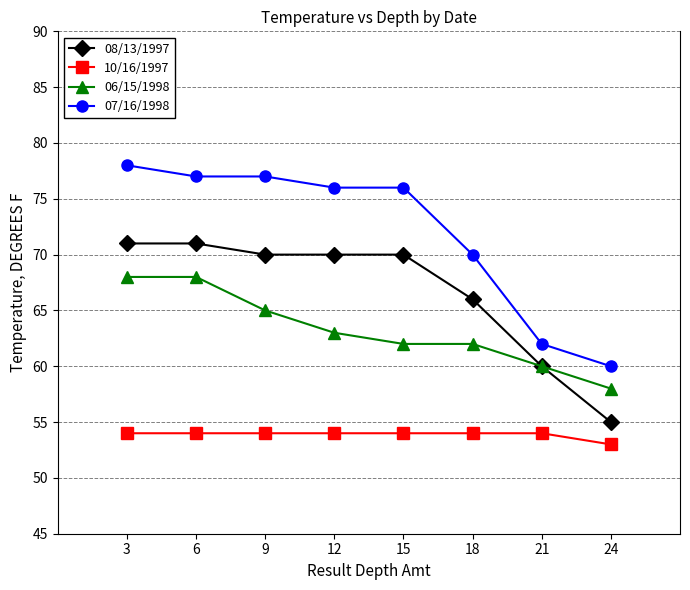

At how many categories does at least one series exceed 54?

8